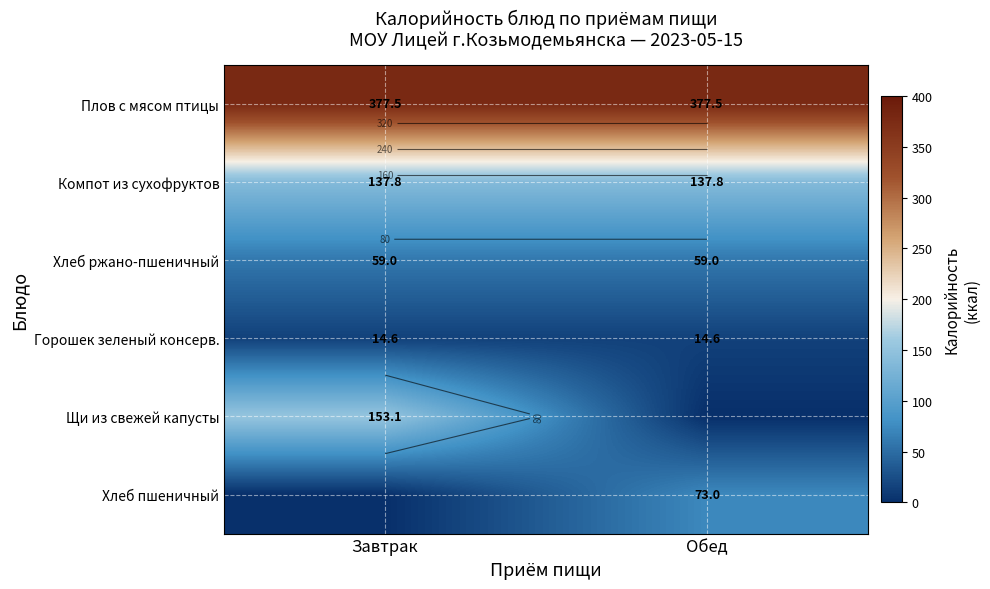

What is the average value of the Хлеб пшеничный series?

36.5